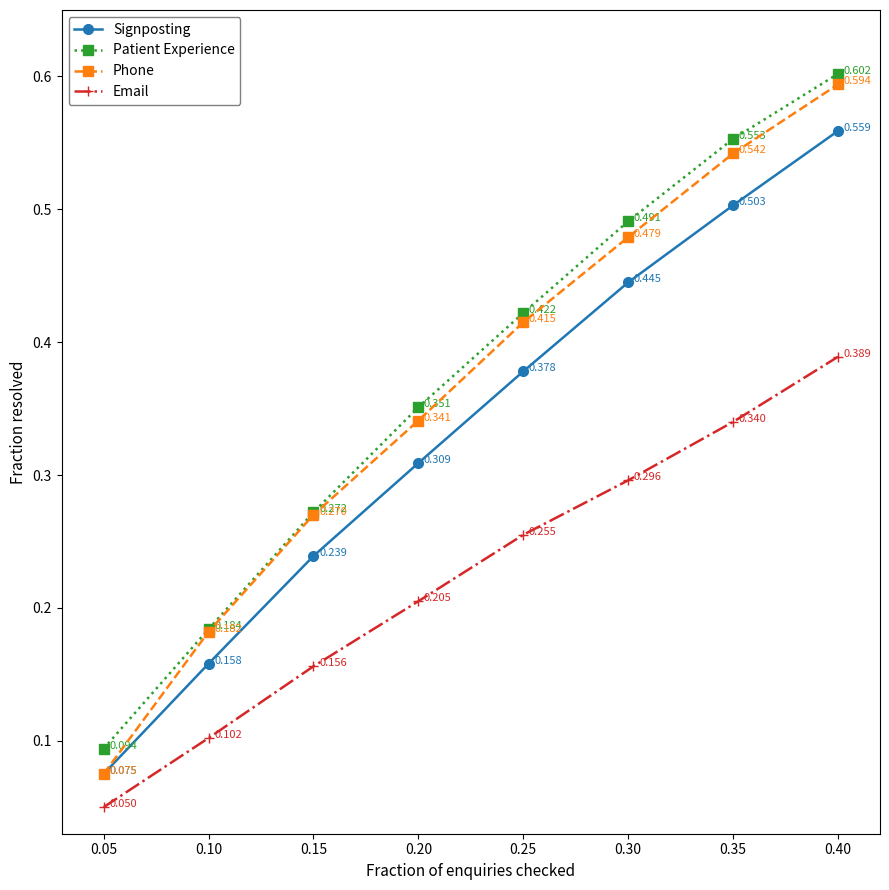

Rank the series by their maximum value, from highest to lowest.

Patient Experience, Phone, Signposting, Email